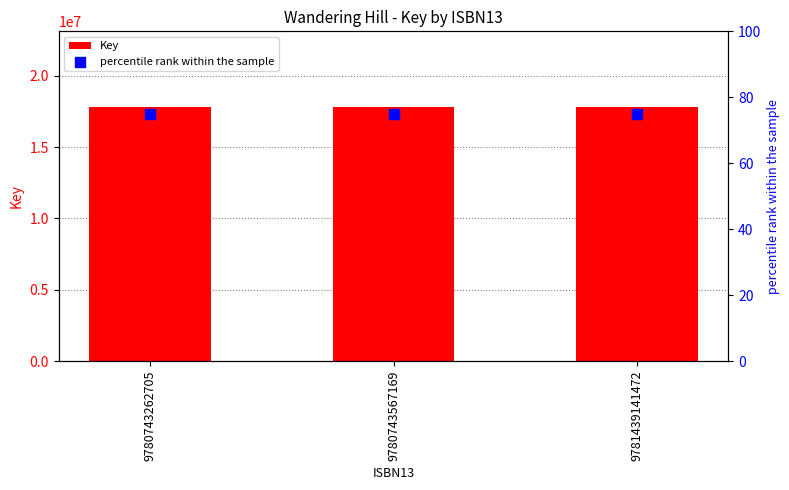

At which category is the sum across all series the highest?

9780743262705